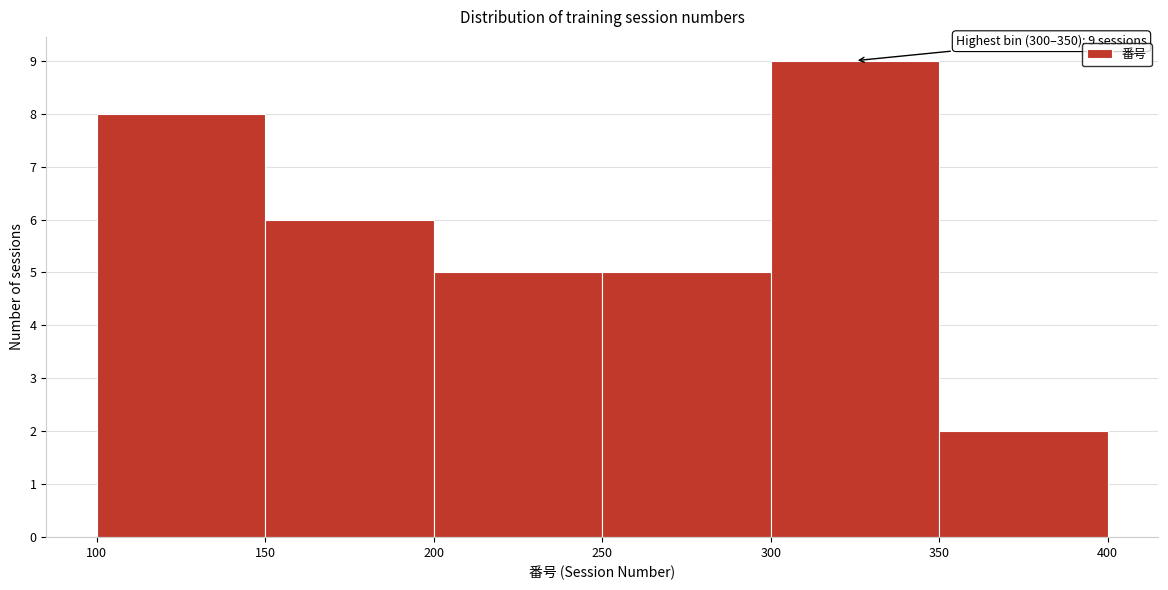

Over which range of the x-axis is the bar tallest?

300 to 350